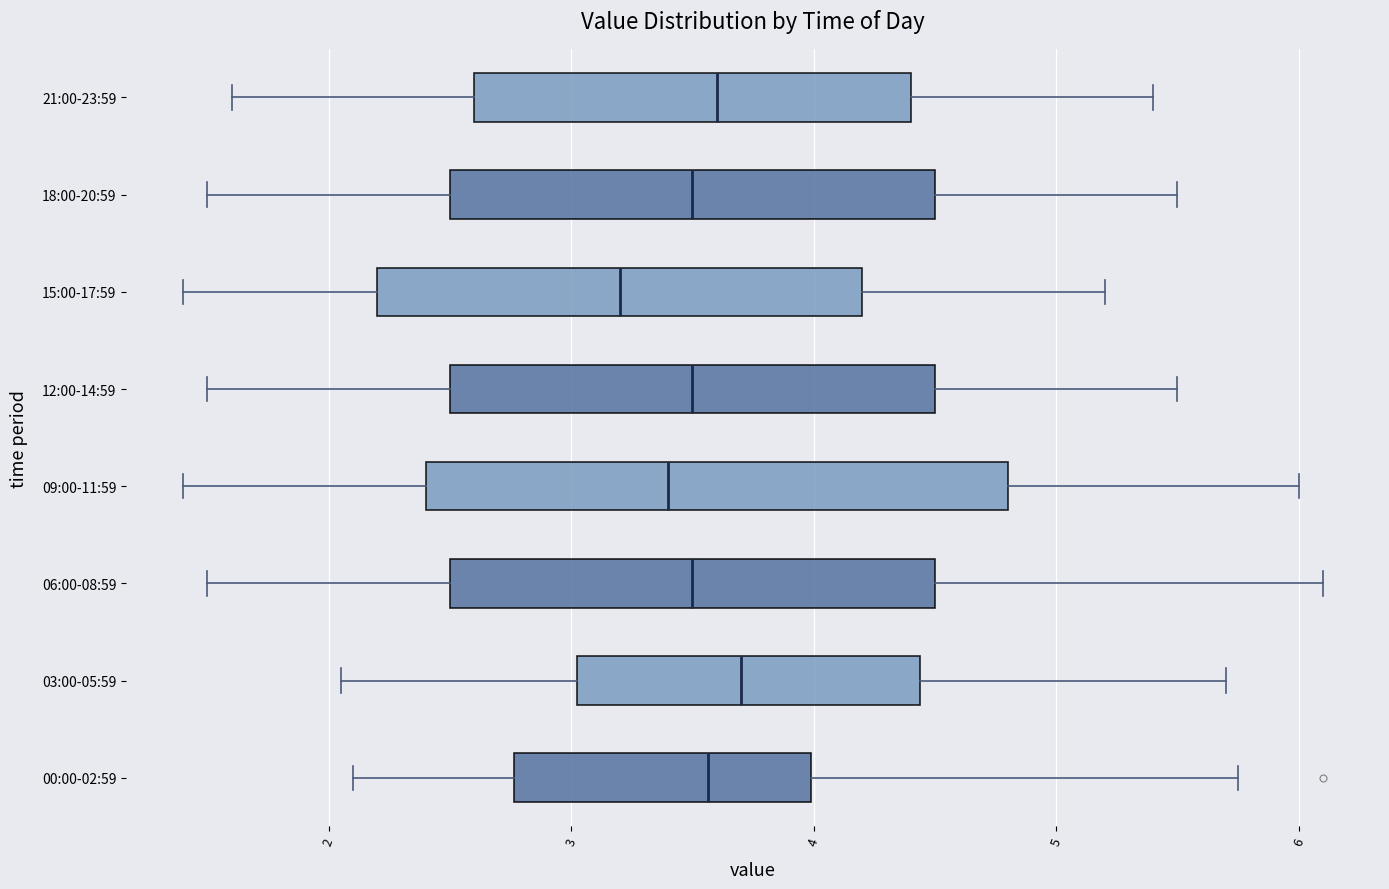

Reading bottom to top, read every box against the x-axis: the position of its median line, the range the box covers, and the ends of its whiskers. The values are not printed on the chart, so give them approximately, as read against the axis.

00:00-02:59: median 3.6, box 2.8 to 4.0, whiskers 2.1 to 5.8
03:00-05:59: median 3.7, box 3.0 to 4.4, whiskers 2.1 to 5.7
06:00-08:59: median 3.5, box 2.5 to 4.5, whiskers 1.5 to 6.1
09:00-11:59: median 3.4, box 2.4 to 4.8, whiskers 1.4 to 6.0
12:00-14:59: median 3.5, box 2.5 to 4.5, whiskers 1.5 to 5.5
15:00-17:59: median 3.2, box 2.2 to 4.2, whiskers 1.4 to 5.2
18:00-20:59: median 3.5, box 2.5 to 4.5, whiskers 1.5 to 5.5
21:00-23:59: median 3.6, box 2.6 to 4.4, whiskers 1.6 to 5.4